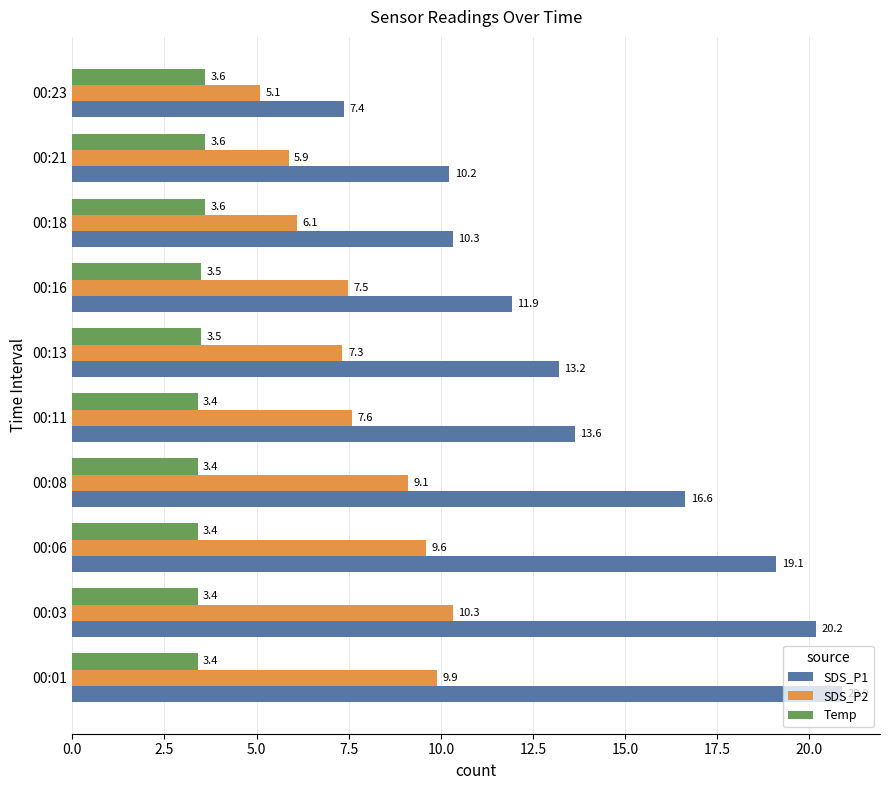

What is the difference between the maximum and minimum values in the SDS_P2 series?

5.2